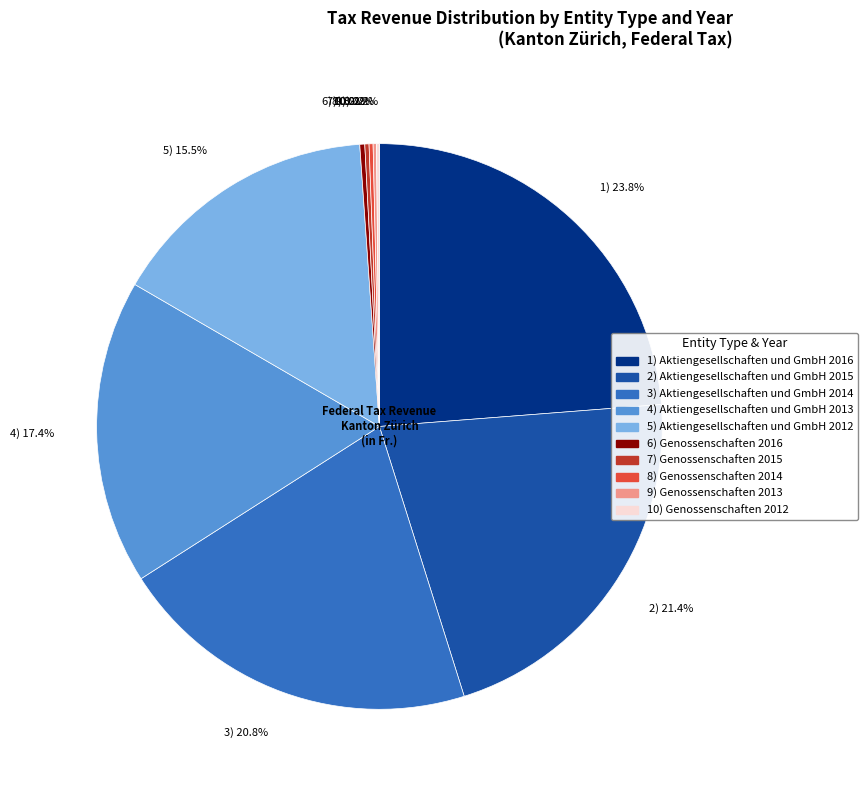

Does any single category account for the majority?

No